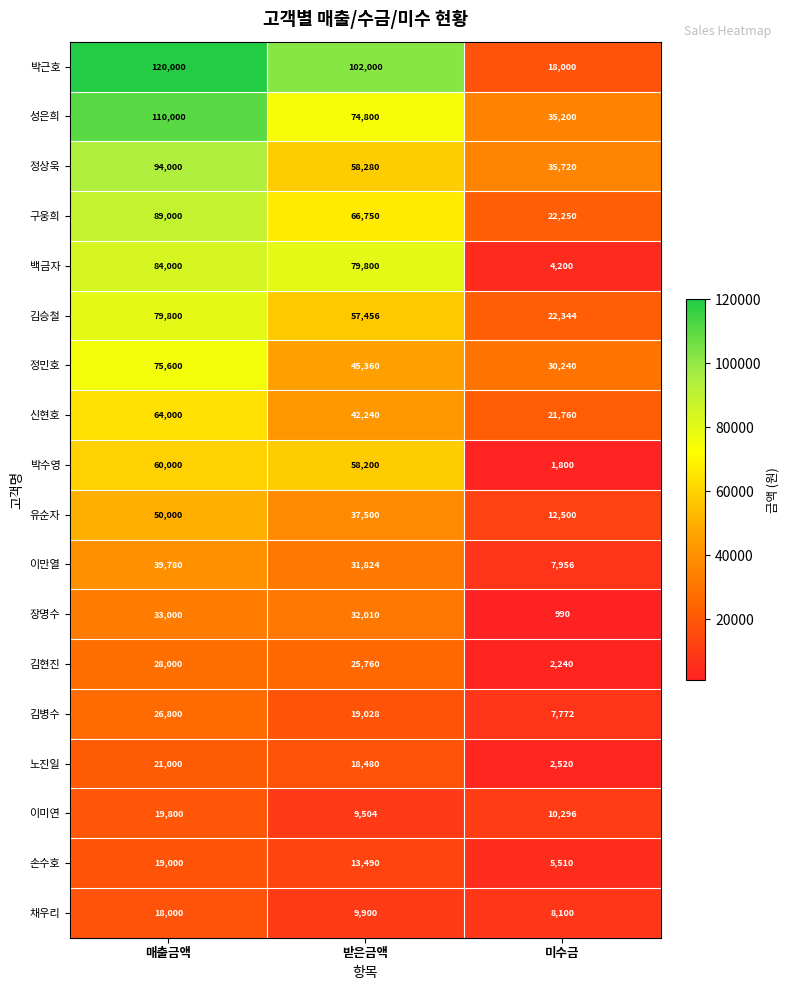

Rank the series at 받은금액 from lowest to highest value.

이미연, 채우리, 손수호, 노진일, 김병수, 김현진, 이만열, 장명수, 유순자, 신현호, 정민호, 김승철, 박수영, 정상욱, 구웅희, 성은희, 백금자, 박근호